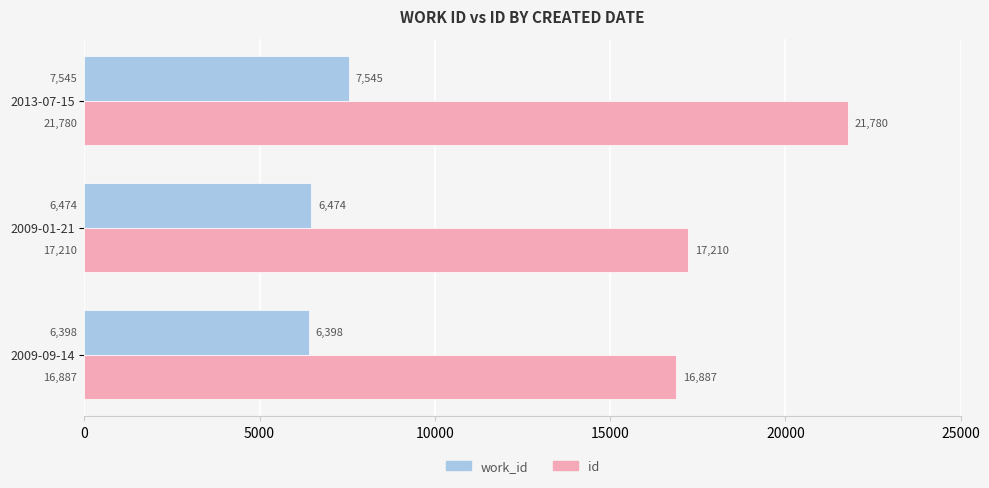

What are all the series names shown in the legend?

work_id, id